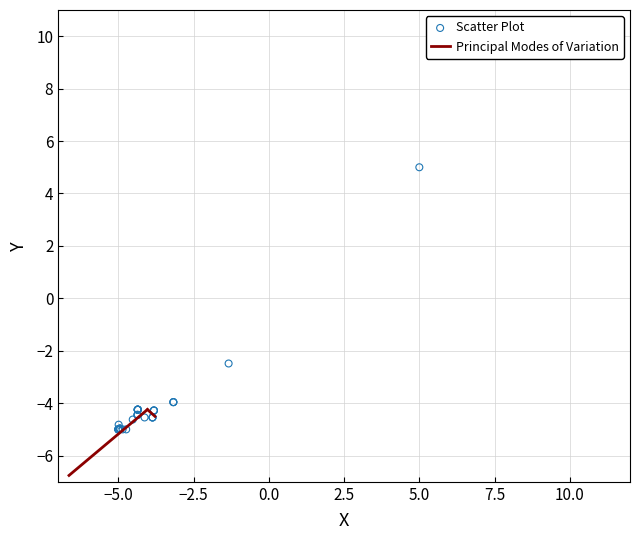

What Y value in the scatter plot is closest to 0?

-2.5